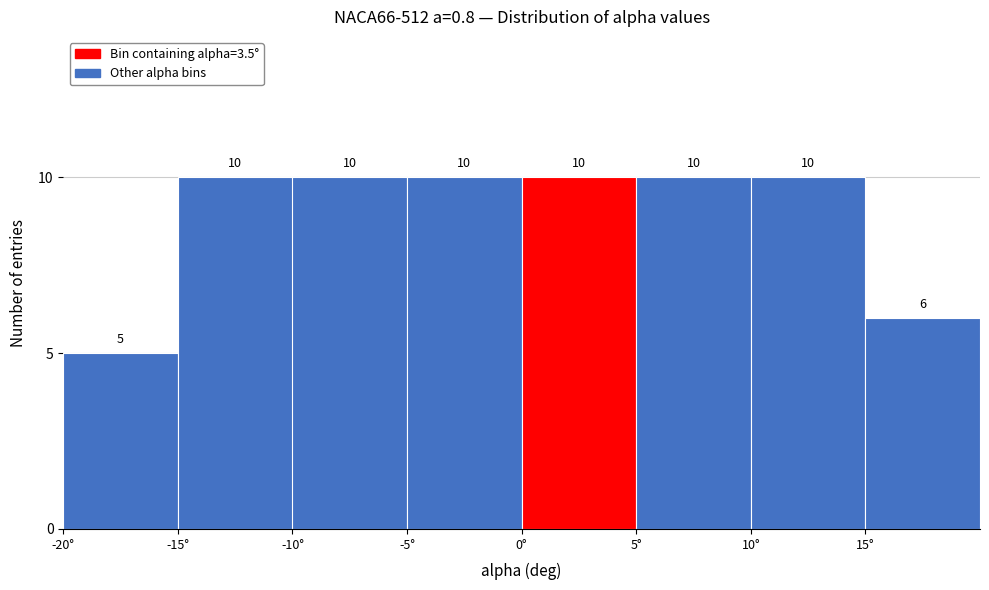

Reading left to right, transcribe this chart: for each bar, give the range it covers on the x-axis and its height.

-20 to -15: 5
-15 to -10: 10
-10 to -5: 10
-5 to 0: 10
0 to 5: 10
5 to 10: 10
10 to 15: 10
15 to 20: 6